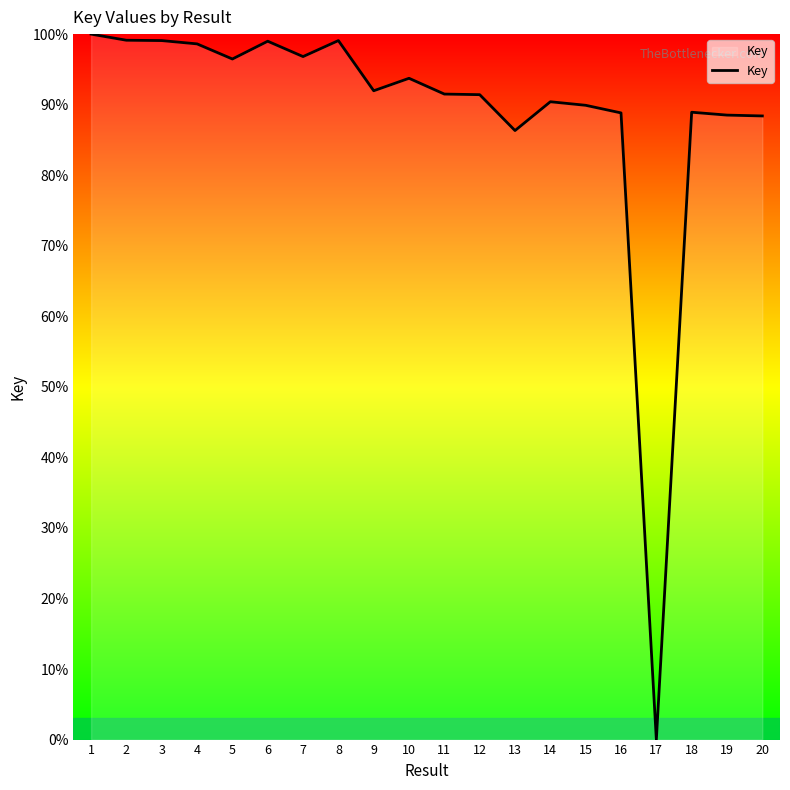

Count the number of categories in the chart.

20